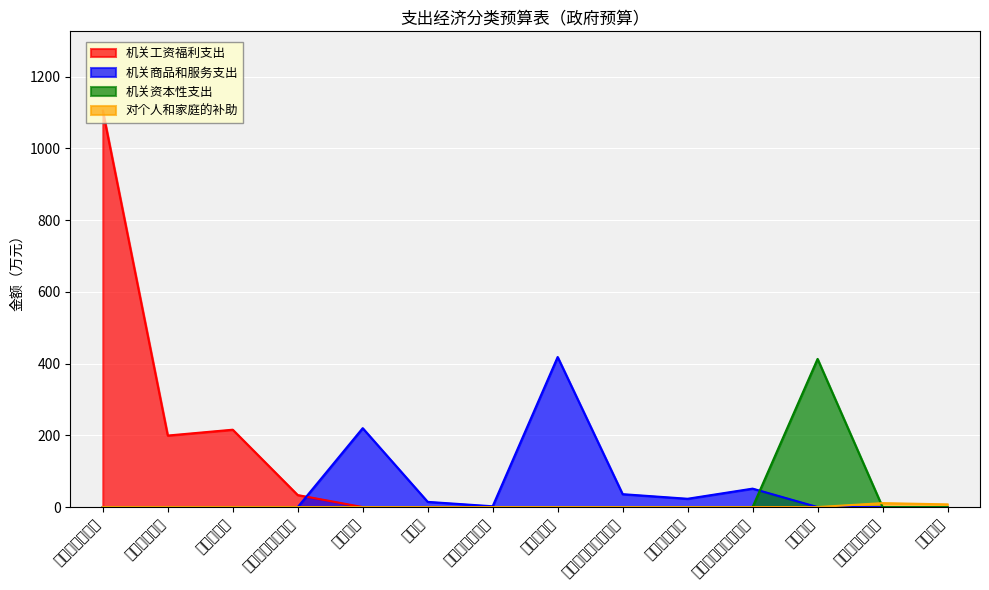

What is the value of the 7th point from the left?

2.2